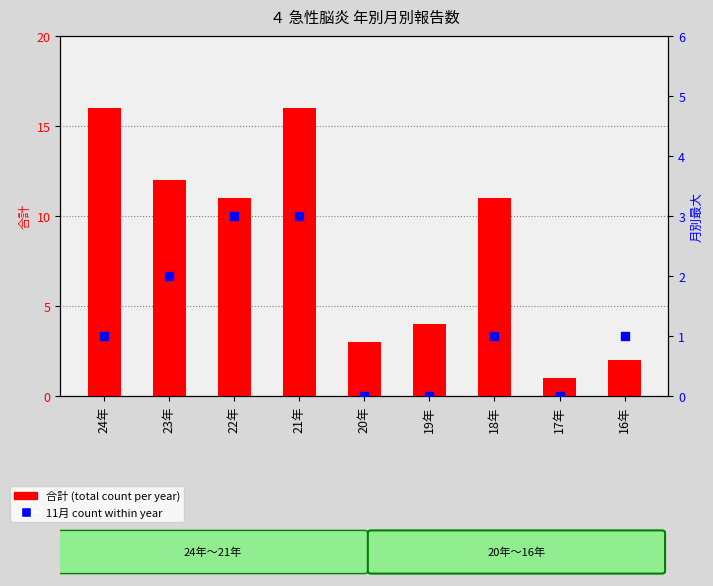

What is the total value across all series at 18年?

12